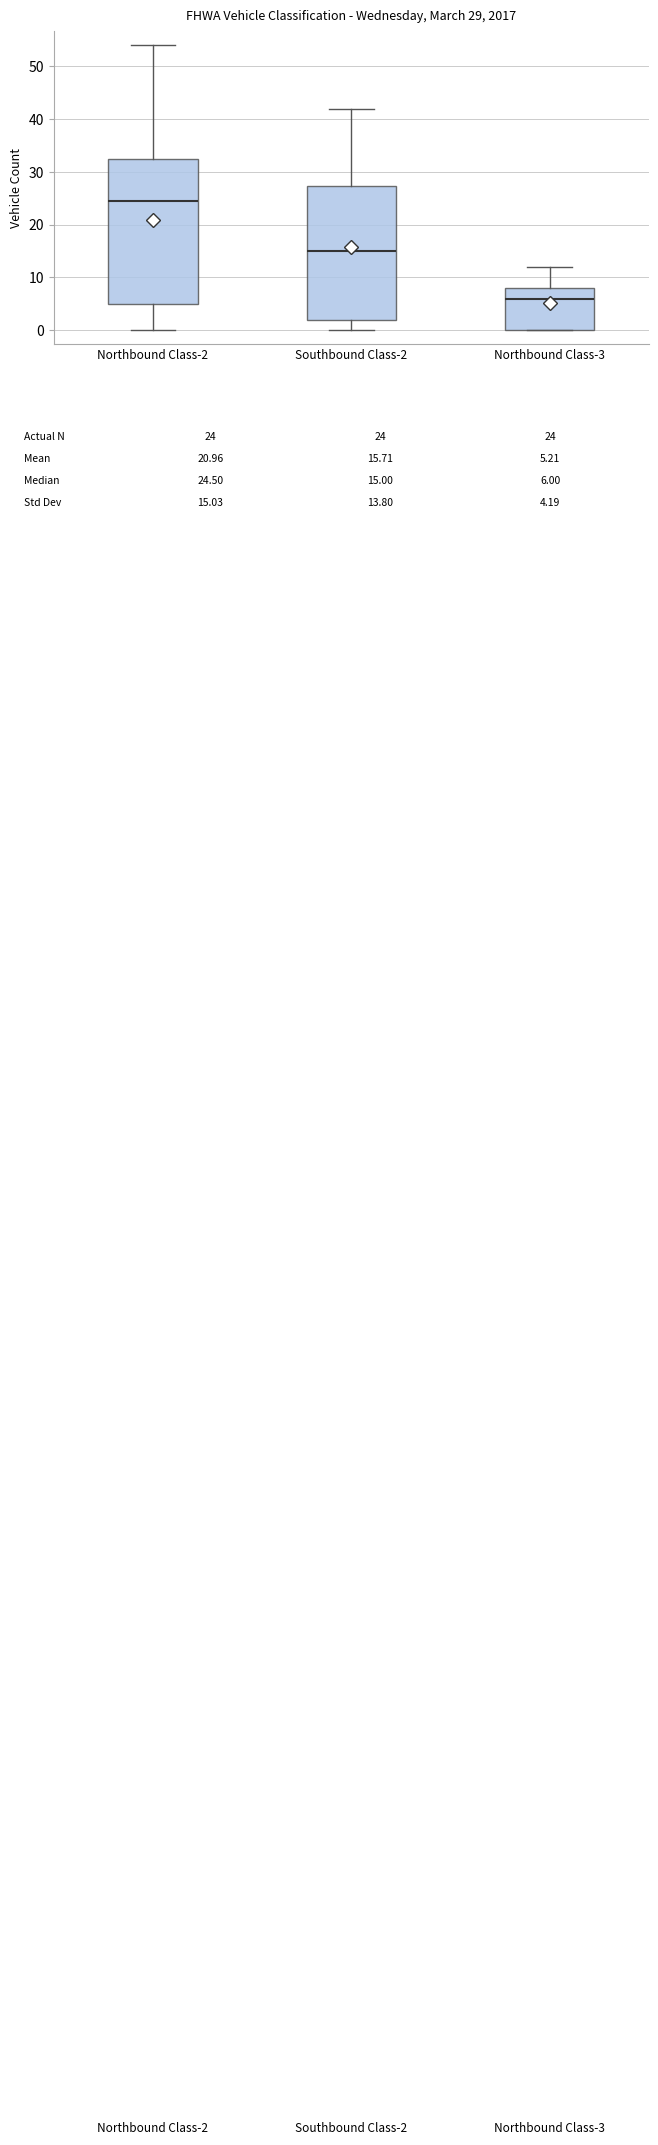

Comparing the boxes themselves (not the whiskers), which one is the tallest?

Northbound Class-2